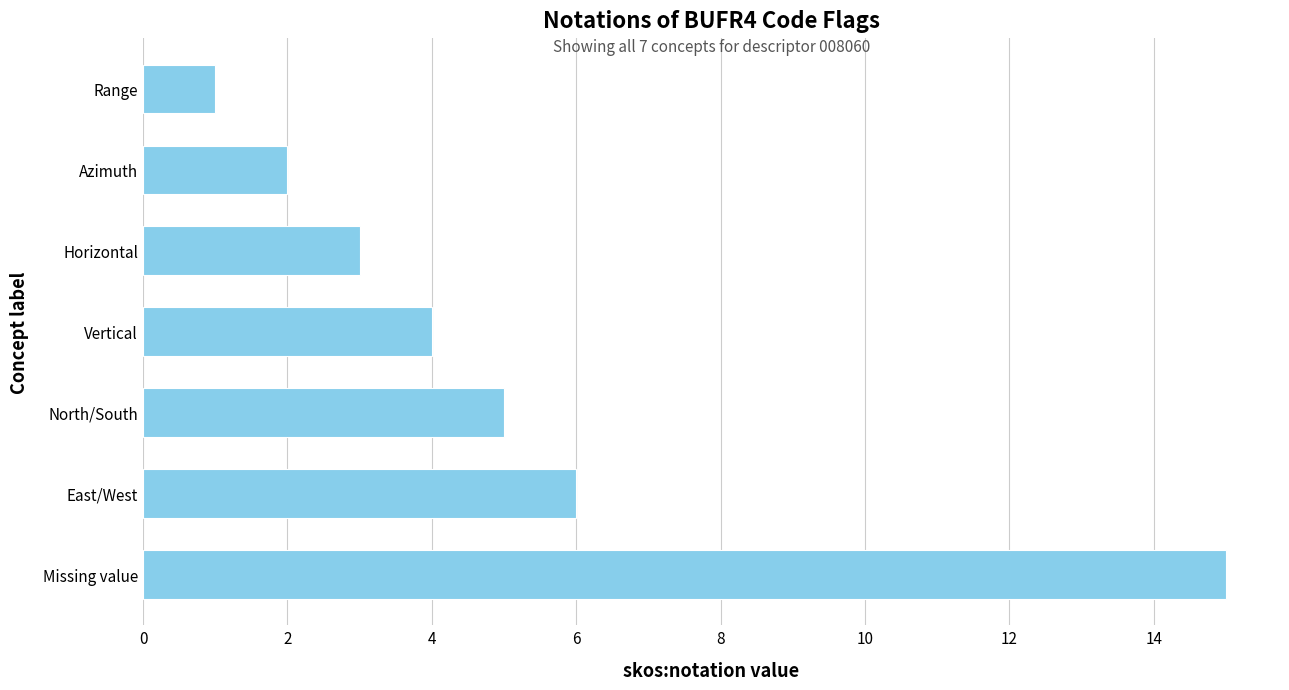

What is the difference between the second highest and second lowest values?

4